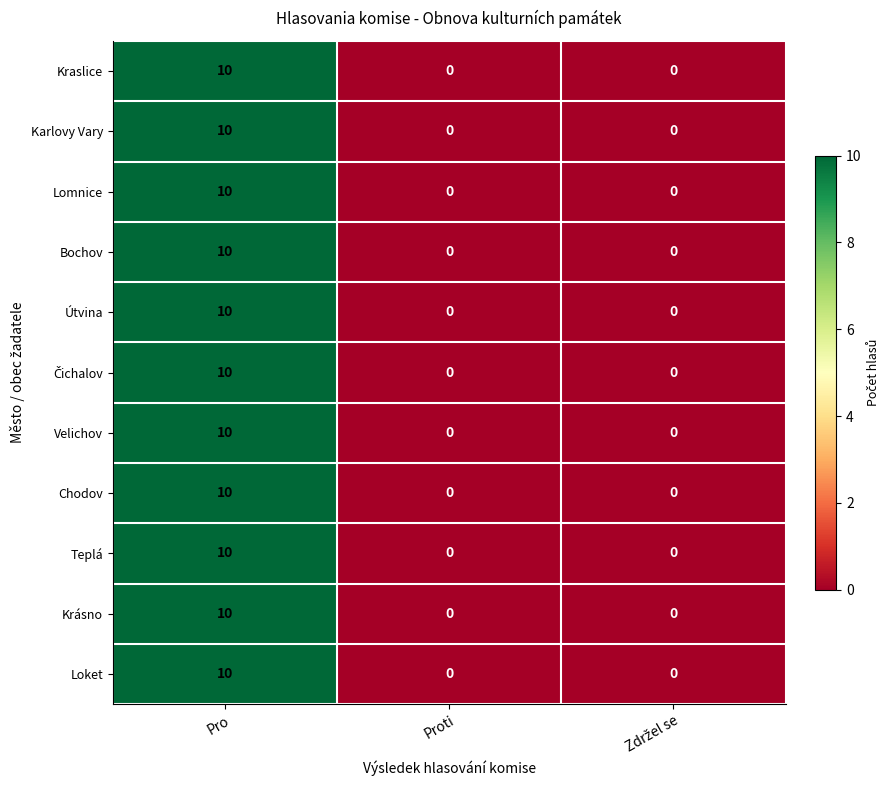

What is the average value of the Krásno series?

3